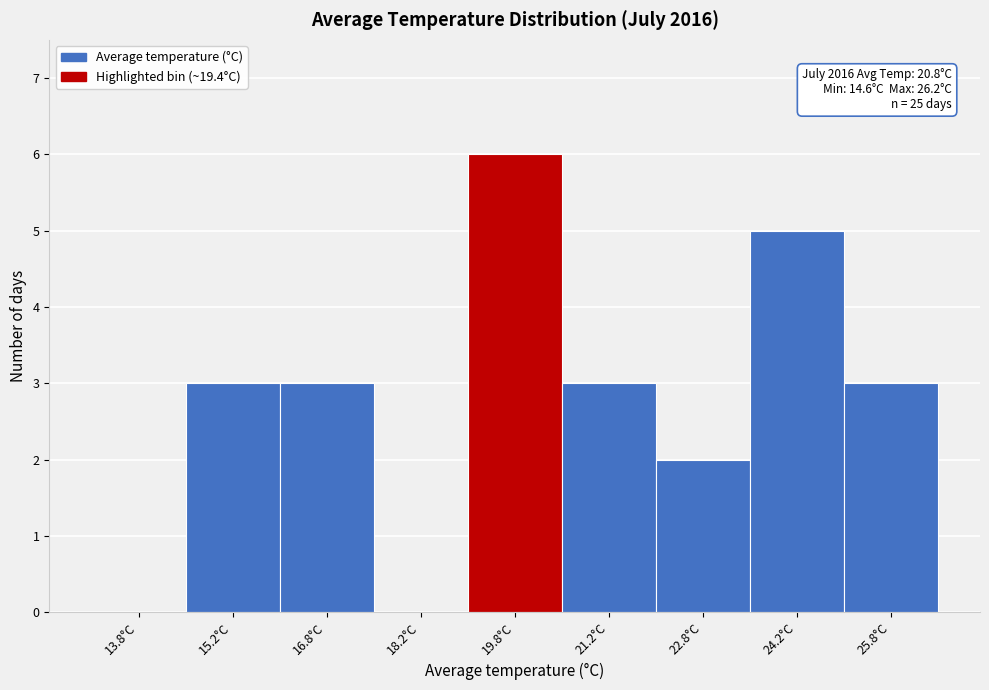

Which range on the x-axis has the tallest bar?

19.0 to 20.5